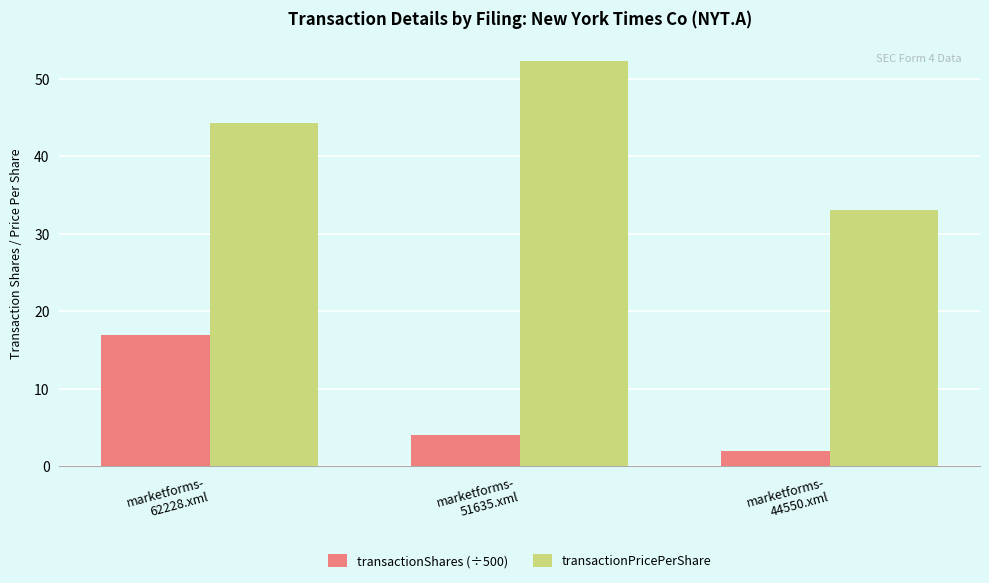

At which category is the sum across all series the highest?

marketforms-
62228.xml